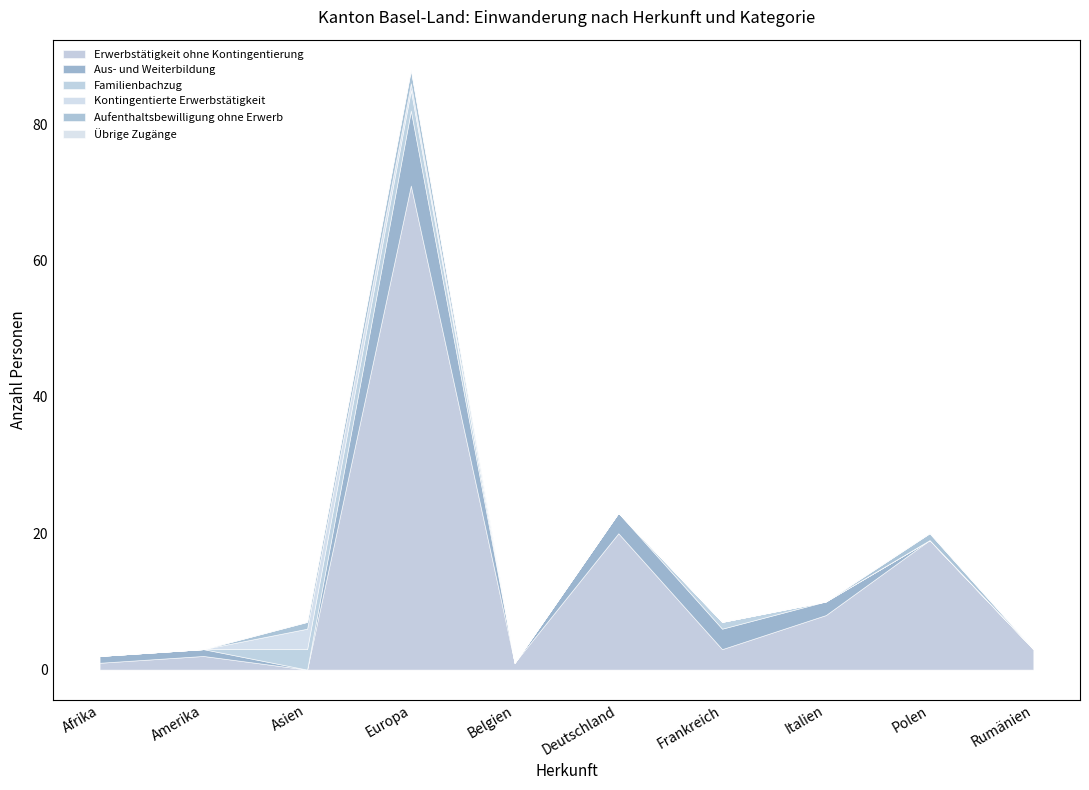

How many intersections are there between Aus- und Weiterbildung and Kontingentierte Erwerbstätigkeit?

2